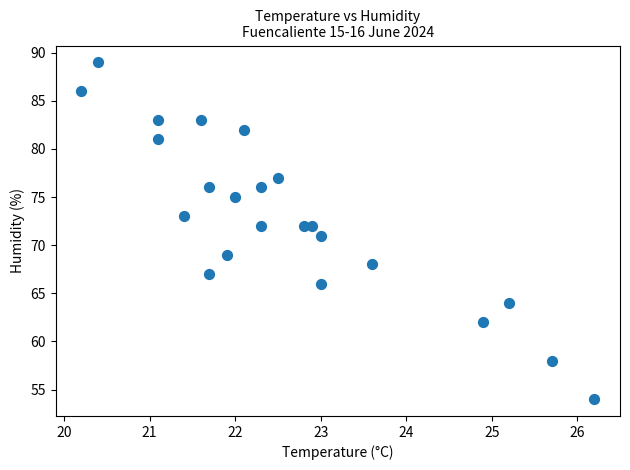

What is the range of Y values (max minus min)?

35